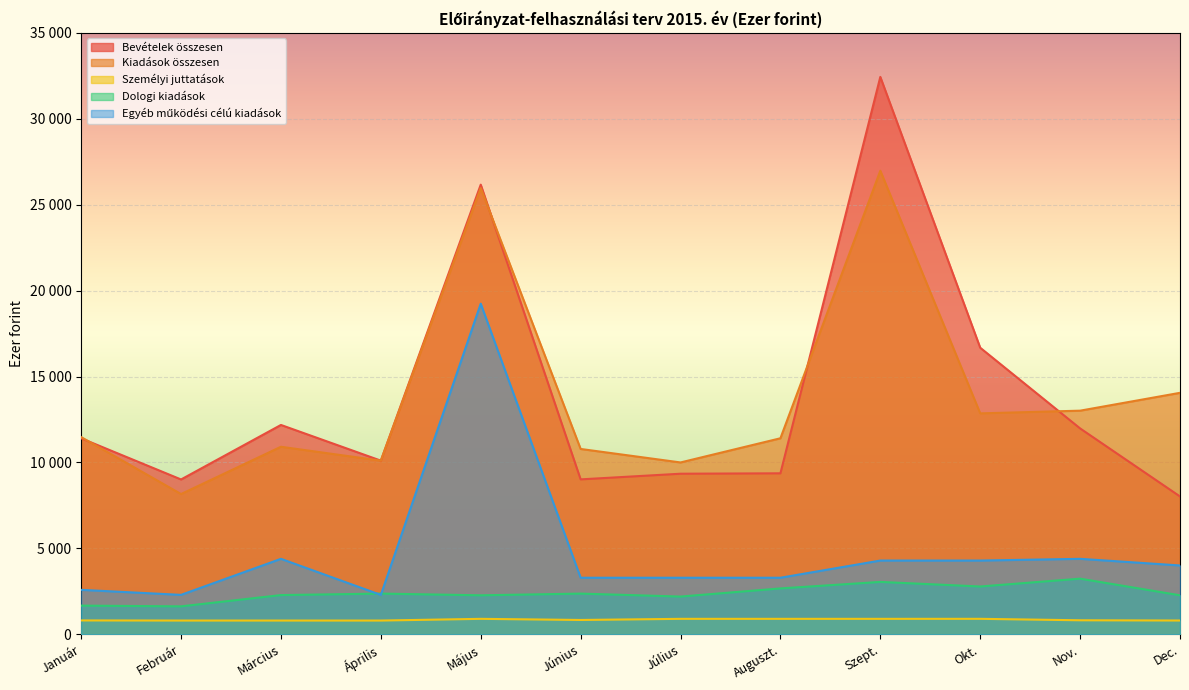

List the series in order of their peak value, lowest first.

Személyi juttatások, Dologi kiadások, Egyéb működési célú kiadások, Kiadások összesen, Bevételek összesen